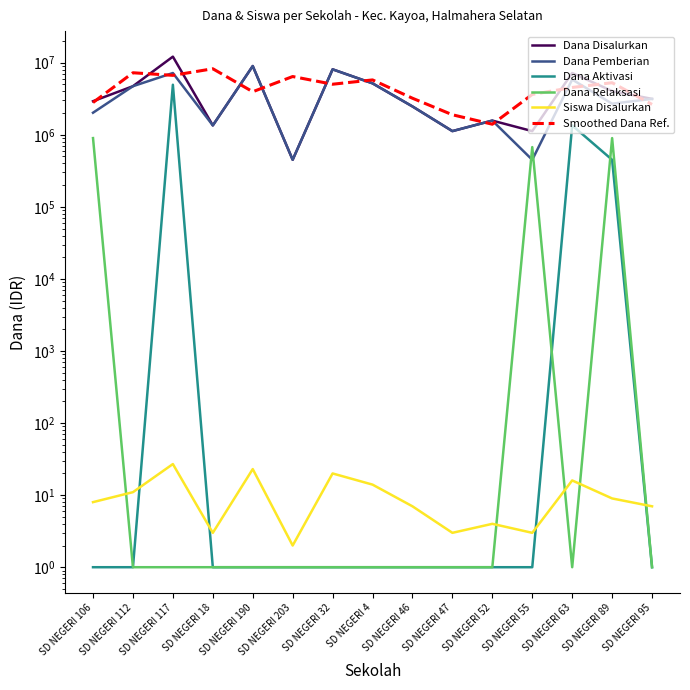

What is the sum of all Dana Aktivasi values?

6750012.0